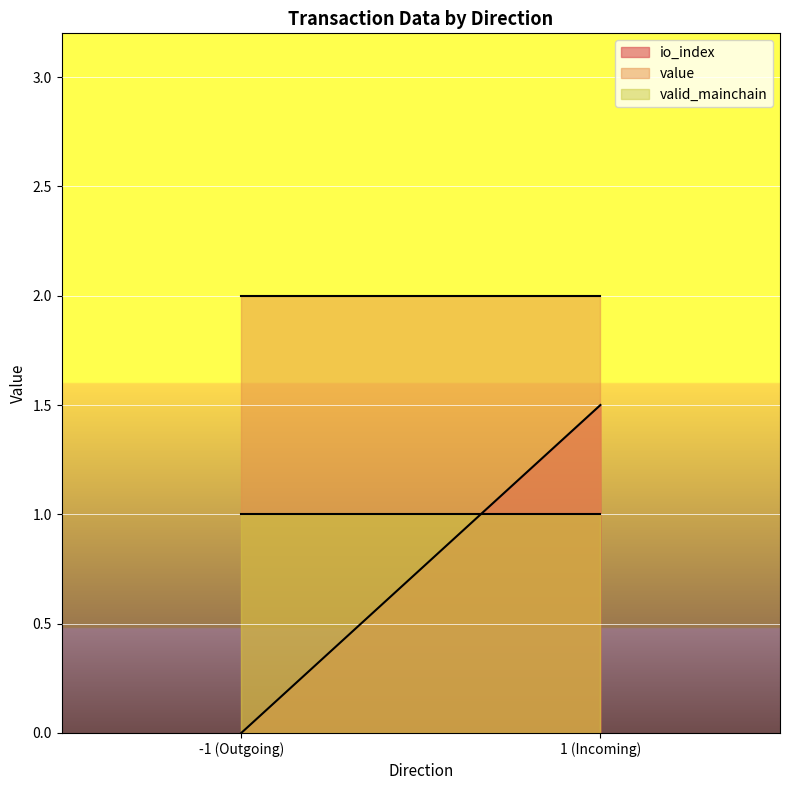

The valid_mainchain series shows 1.4 at -1. True or false?

False